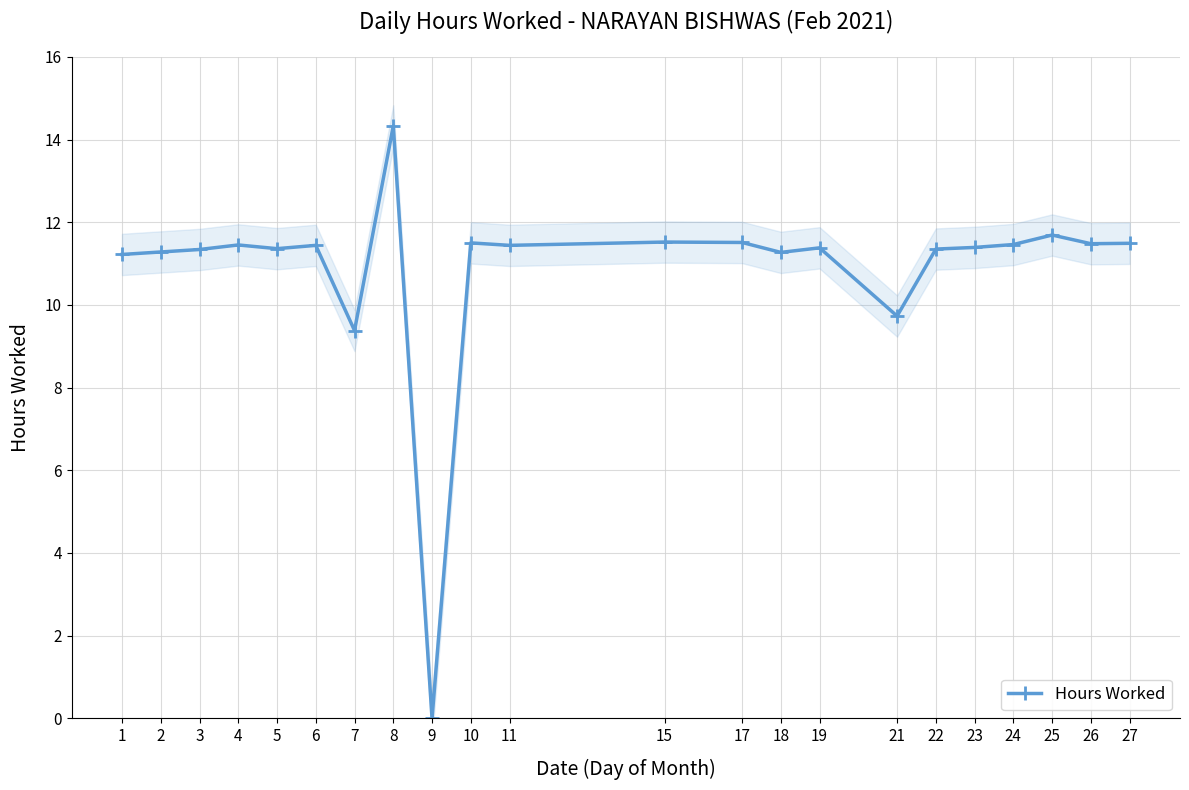

Reading left to right, transcribe all the data shown in this chart.

11.2	11.3	11.3	11.4	11.4	11.4	9.4	14.3	0.0	11.5	11.4	11.5	11.5	11.3	11.4	9.7	11.3	11.4	11.5	11.7	11.5	11.5